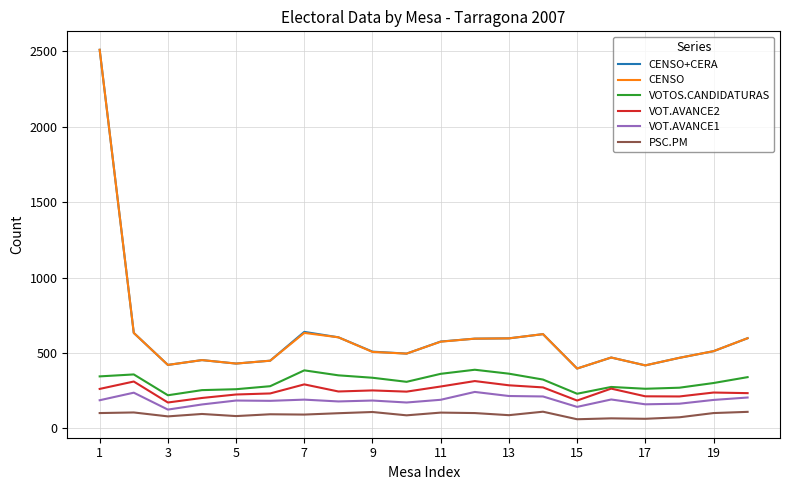

True or false: CENSO and VOT.AVANCE2 intersect in this chart.

False